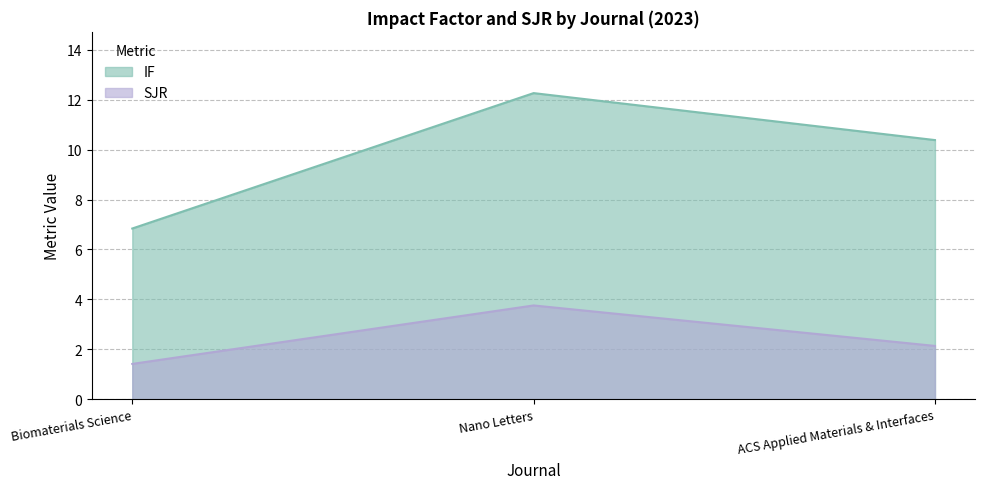

At which category is the sum across all series the highest?

Nano Letters